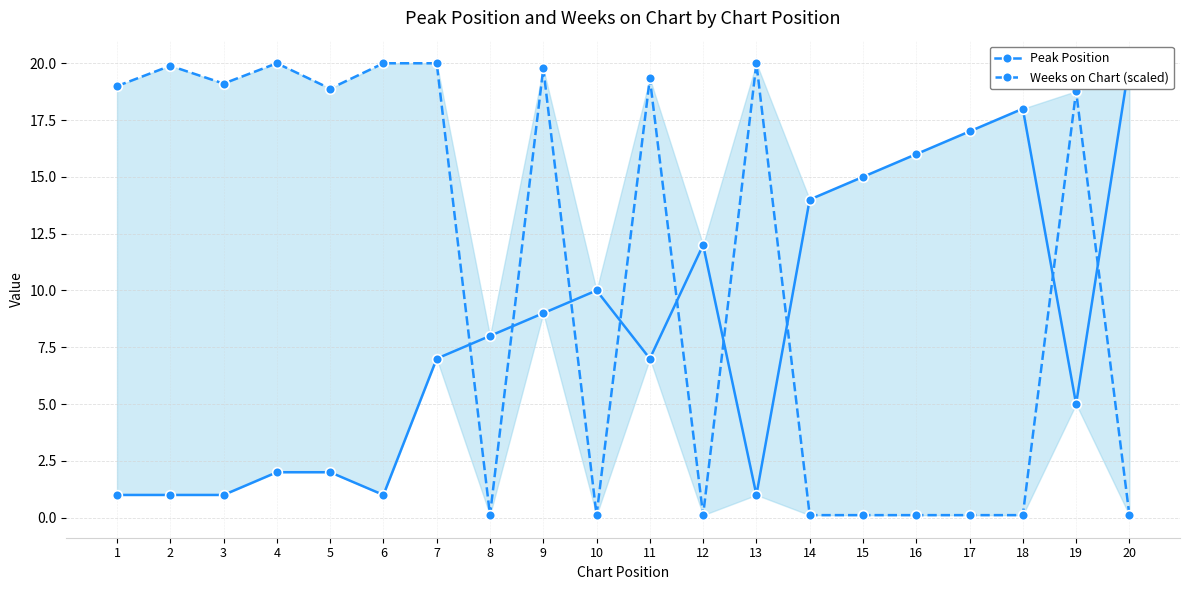

Reading left to right, what are all the values shown in this chart?

Peak Position: 1=1.0	2=1.0	3=1.0	4=2.0	5=2.0	6=1.0	7=7.0	8=8.0	9=9.0	10=10.0	11=7.0	12=12.0	13=1.0	14=14.0	15=15.0	16=16.0	17=17.0	18=18.0	19=5.0	20=20.0
Weeks on Chart (scaled): 1=19.0	2=19.9	3=19.1	4=20.0	5=18.9	6=20.0	7=20.0	8=0.1	9=19.8	10=0.1	11=19.3	12=0.1	13=20.0	14=0.1	15=0.1	16=0.1	17=0.1	18=0.1	19=18.8	20=0.1